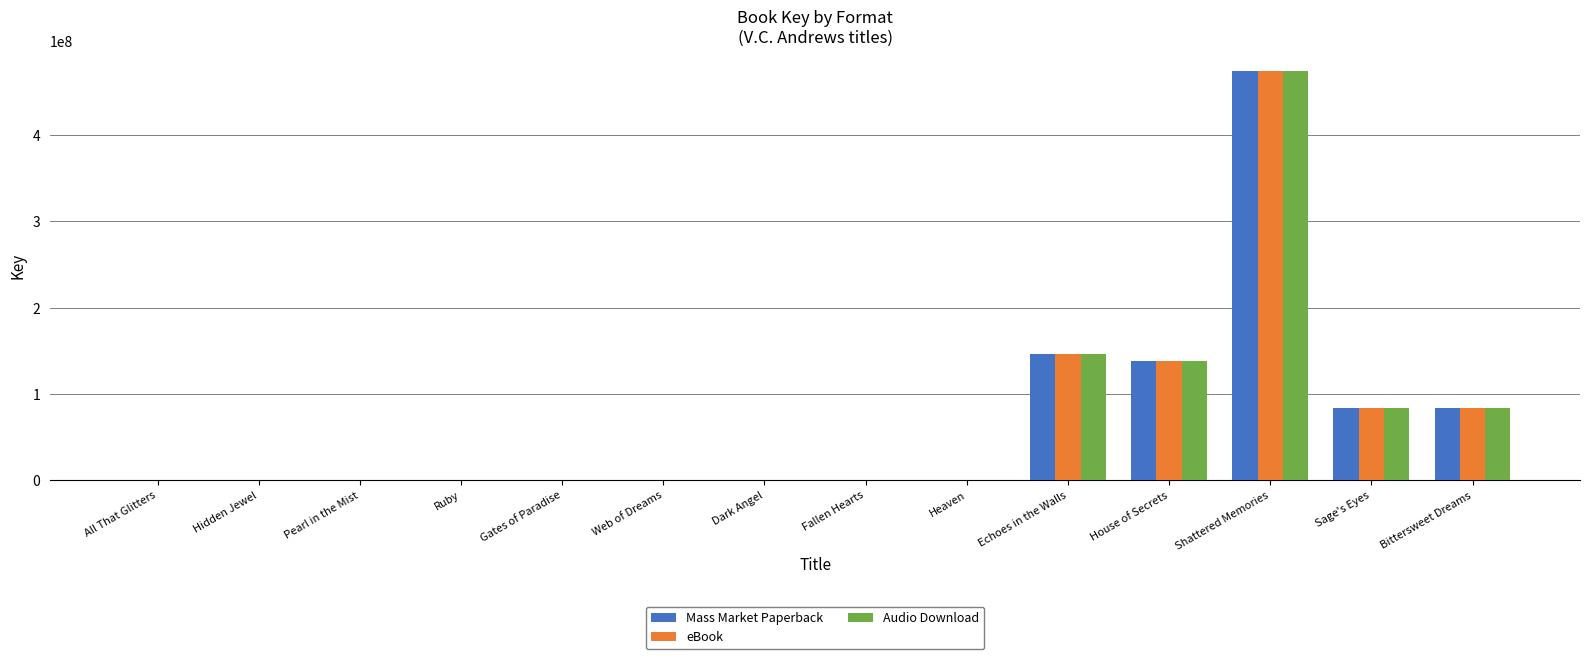

What is the highest value of the Mass Market Paperback series?

474380810